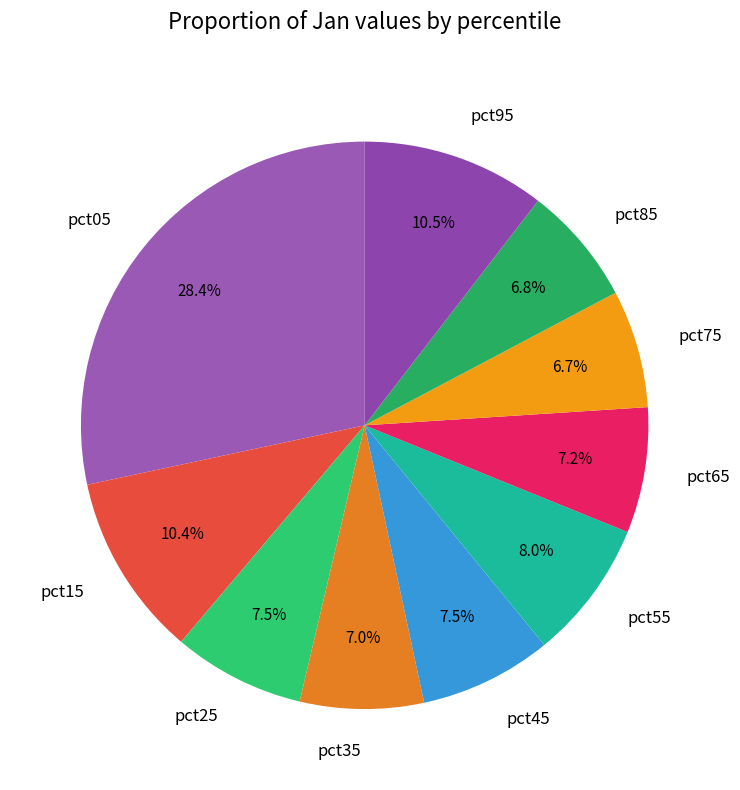

Which slice is the largest?

pct05